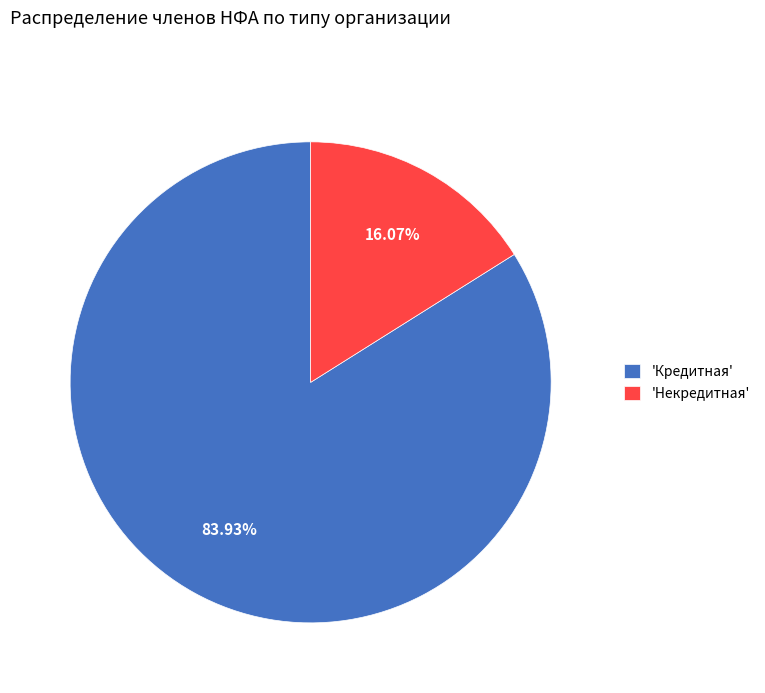

Rank the categories by value from lowest to highest.

'Некредитная', 'Кредитная'